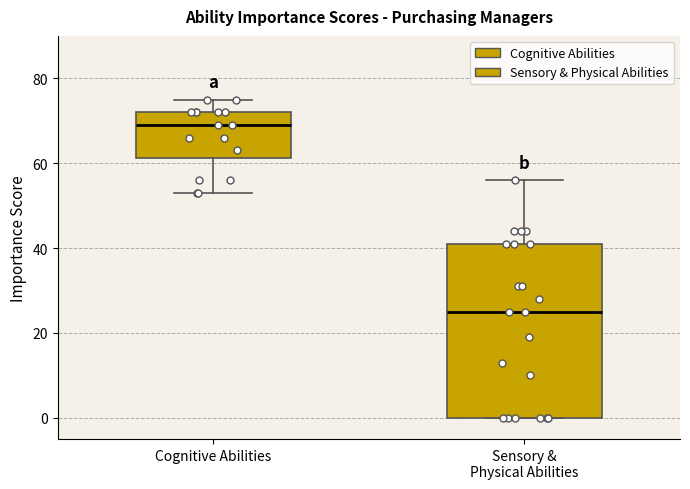

Reading left to right, read every box against the y-axis: the position of its median line, the range the box covers, and the ends of its whiskers. The values are not printed on the chart, so give them approximately, as read against the axis.

Cognitive Abilities: median 70, box 62 to 72, whiskers 54 to 76
Sensory & Physical Abilities: median 26, box 0 to 42, whiskers 0 to 56